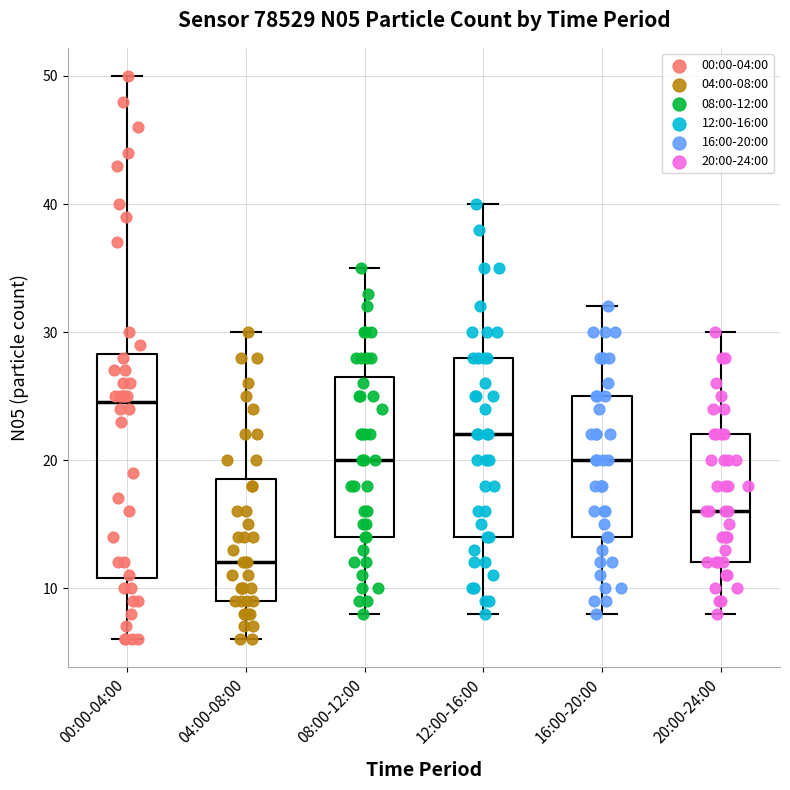

Which box's median line is the highest?

00:00-04:00